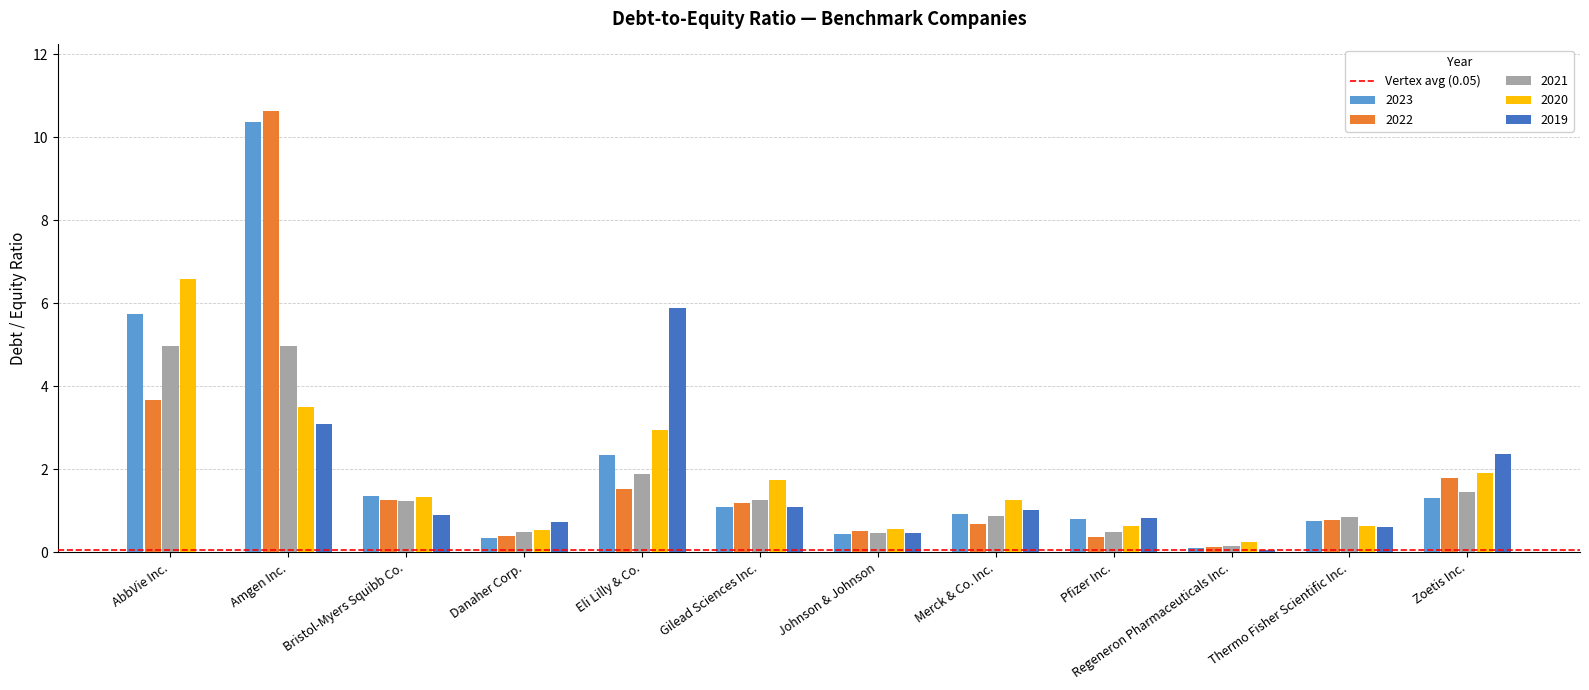

What is the maximum value for 2022?

10.6